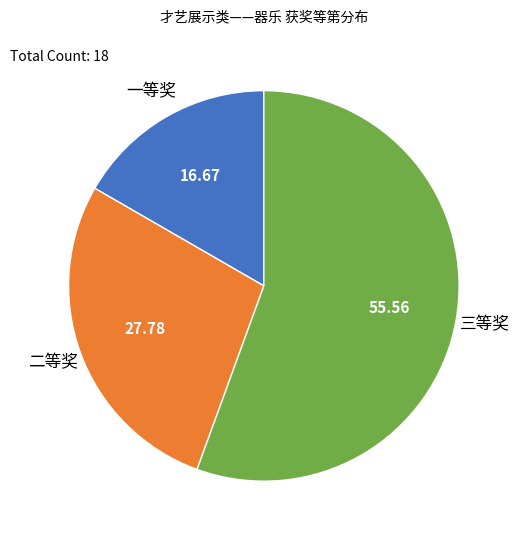

Between 二等奖 and 一等奖, which is larger?

二等奖